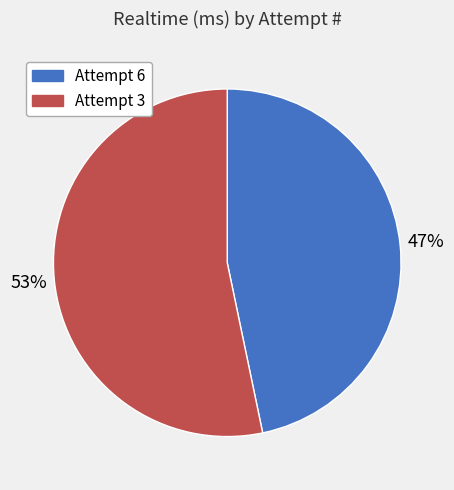

Is it true that Attempt 6 is 37% of the pie?

False